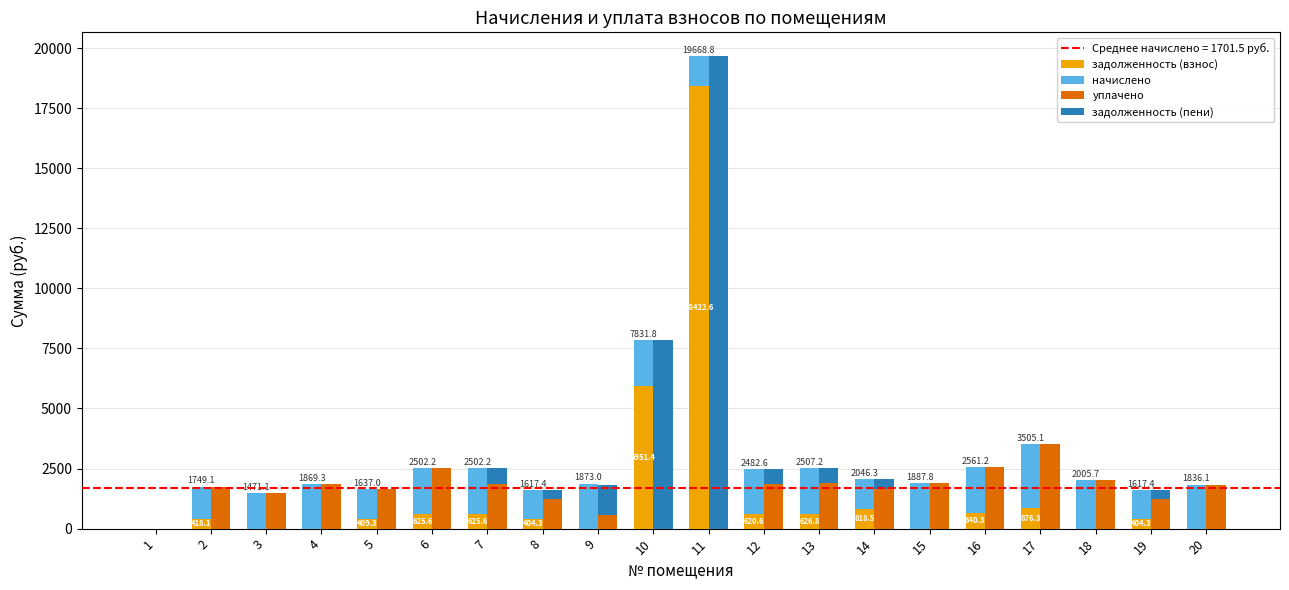

Is it true that уплачено equals 483.3 at 7?

False